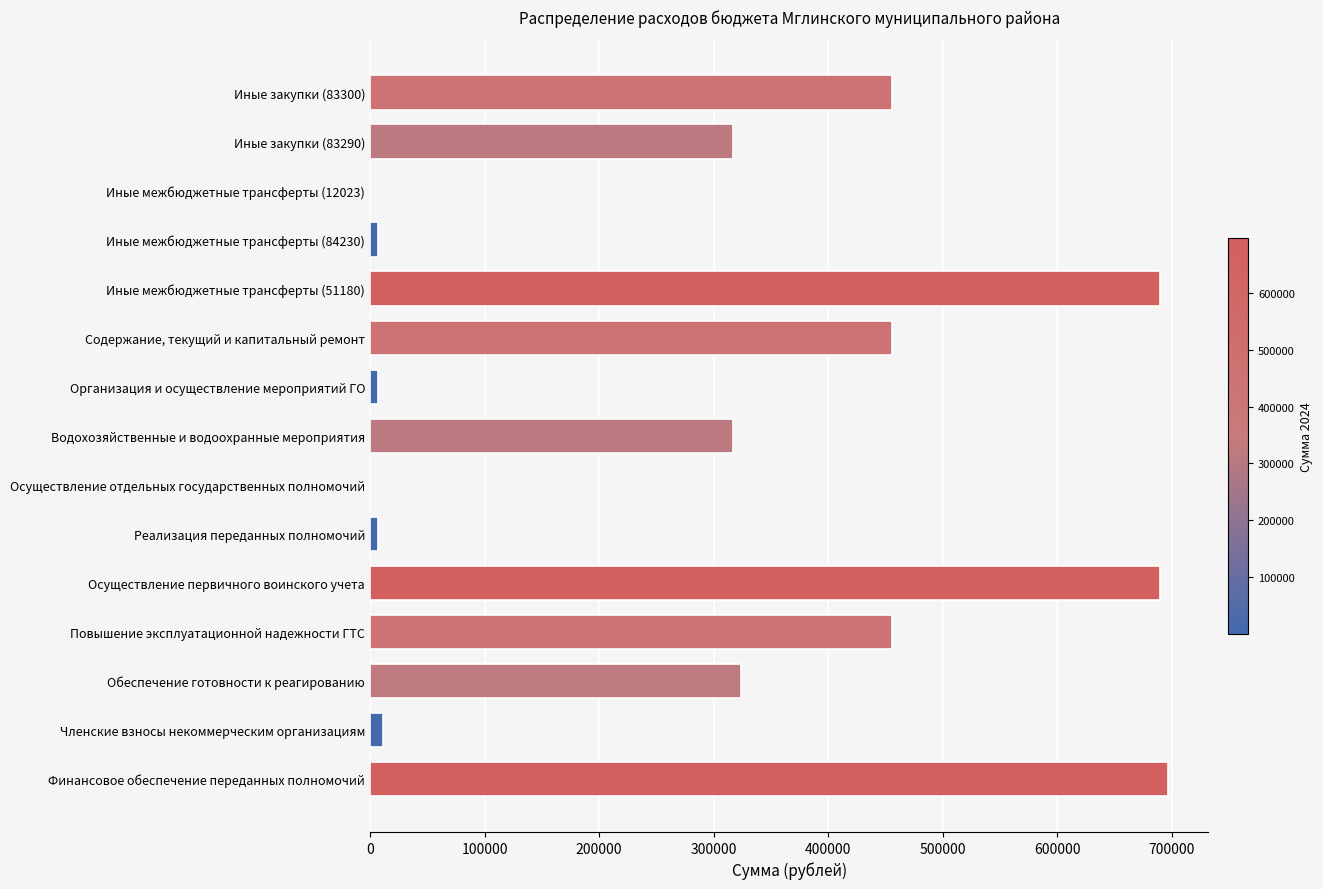

What is the change in value from Обеспечение готовности к реагированию to Повышение эксплуатационной надежности ГТС?

+132193.5